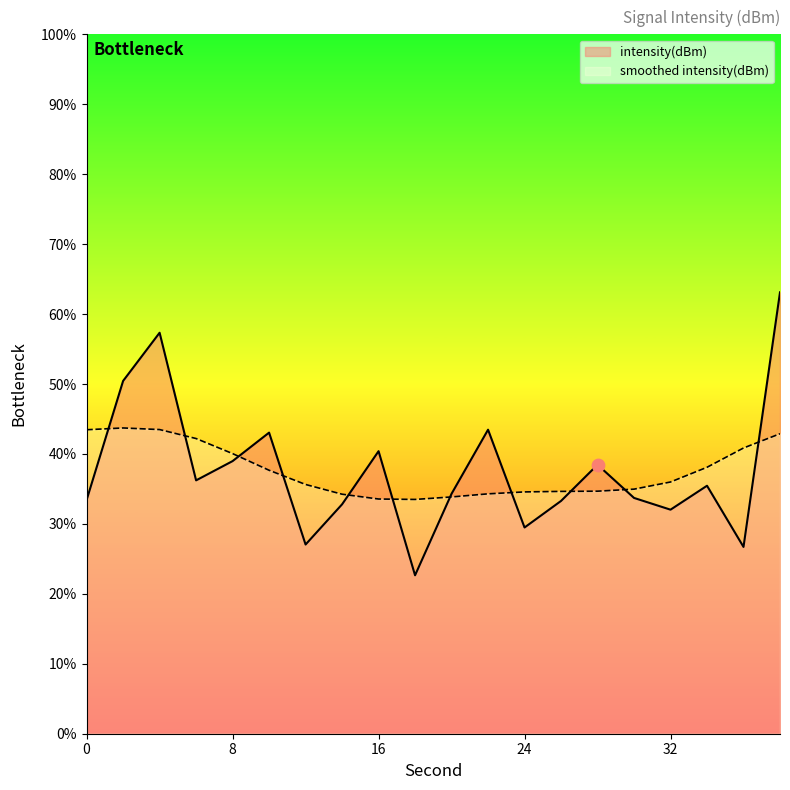

Between 30 and 20, which is larger?

20